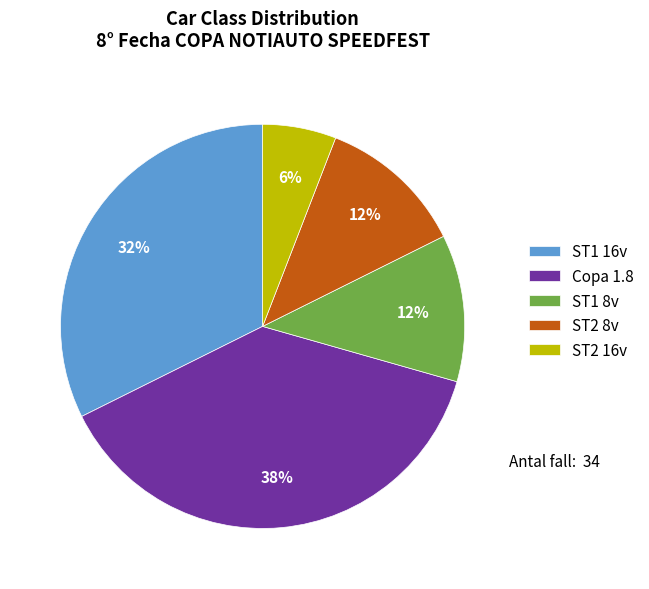

How many slices are in this pie chart?

5